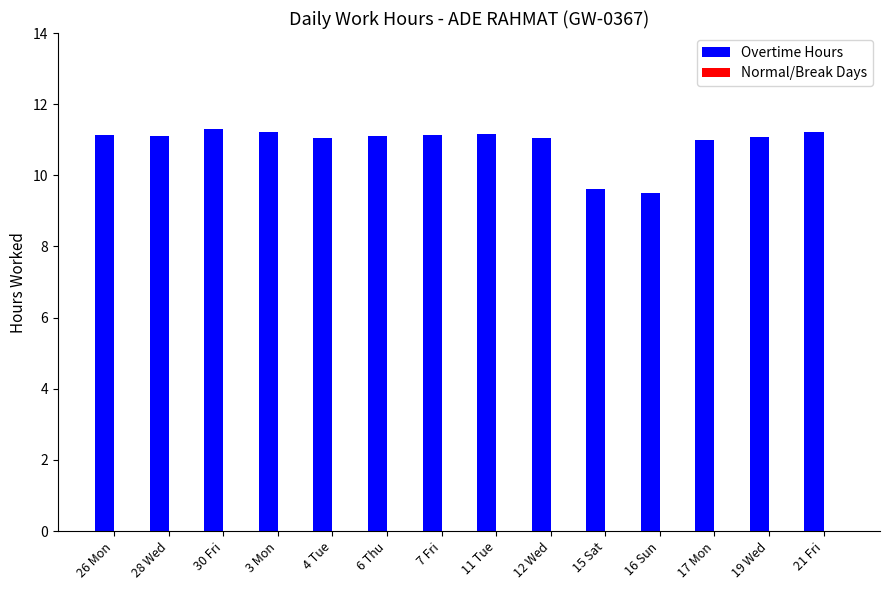

The chart shows a value of 9.5 at 16 Sun. True or false?

True